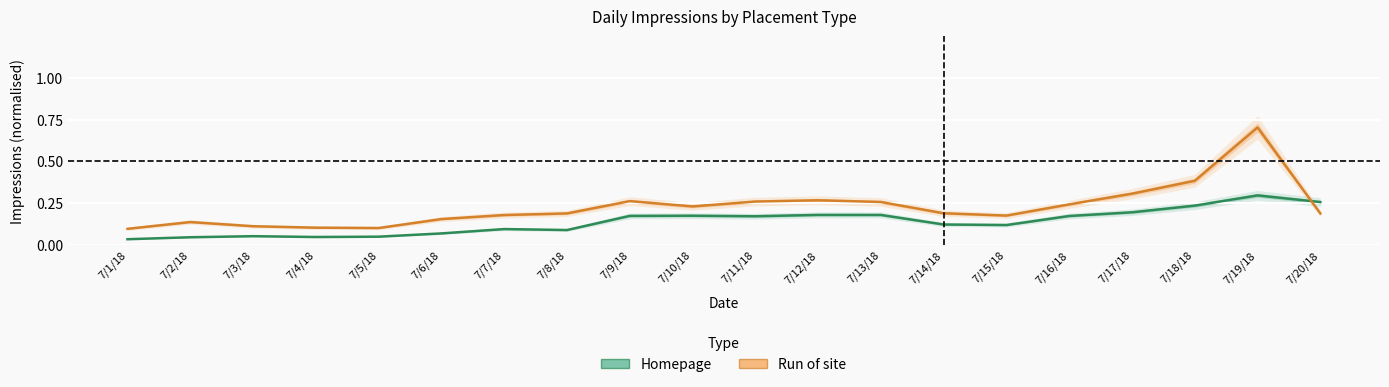

True or false: Homepage has more than 2 points higher than both neighbors.

True